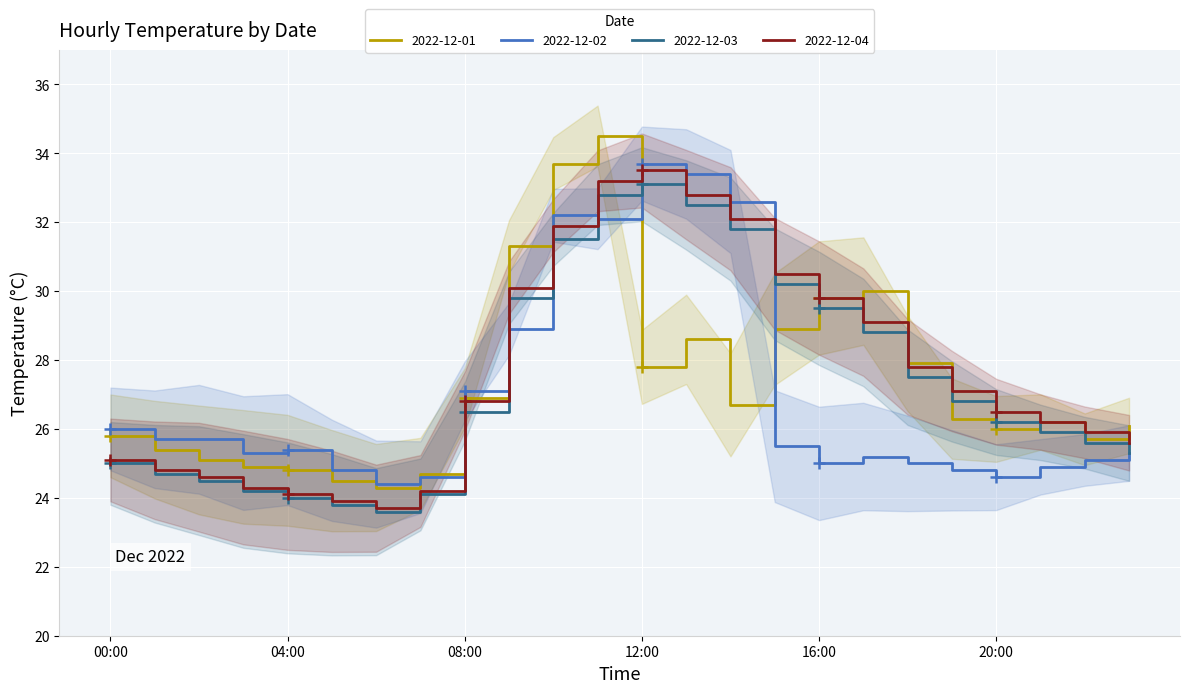

How many values in the 2022-12-03 series exceed 26?

13